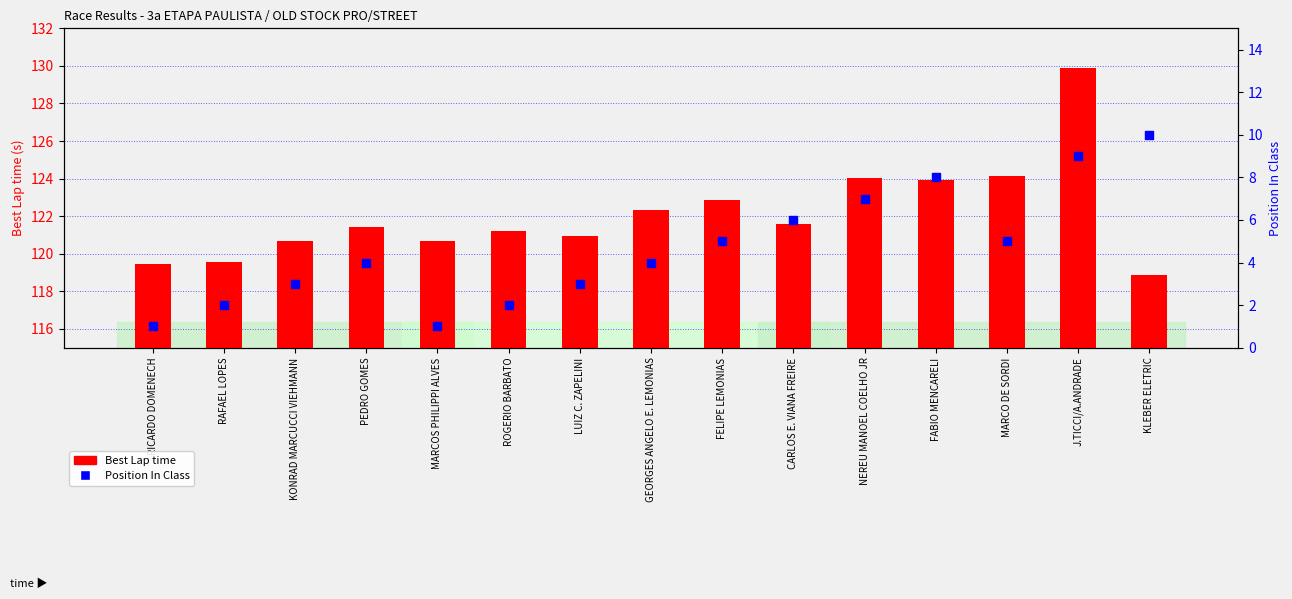

Which series reaches the maximum Y coordinate?

Best Lap time